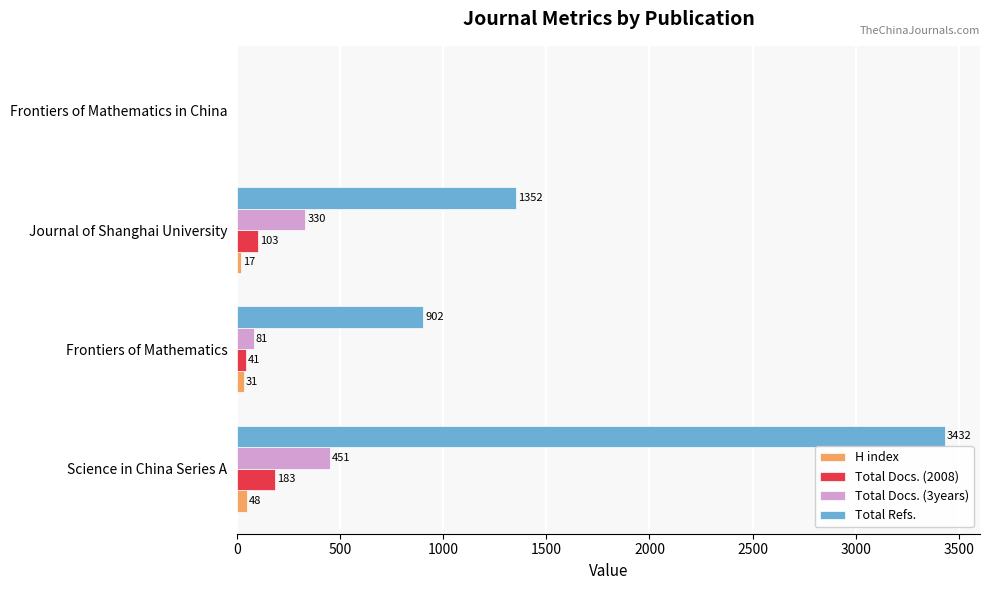

The H index series shows 0 at Frontiers of Mathematics in China. True or false?

True